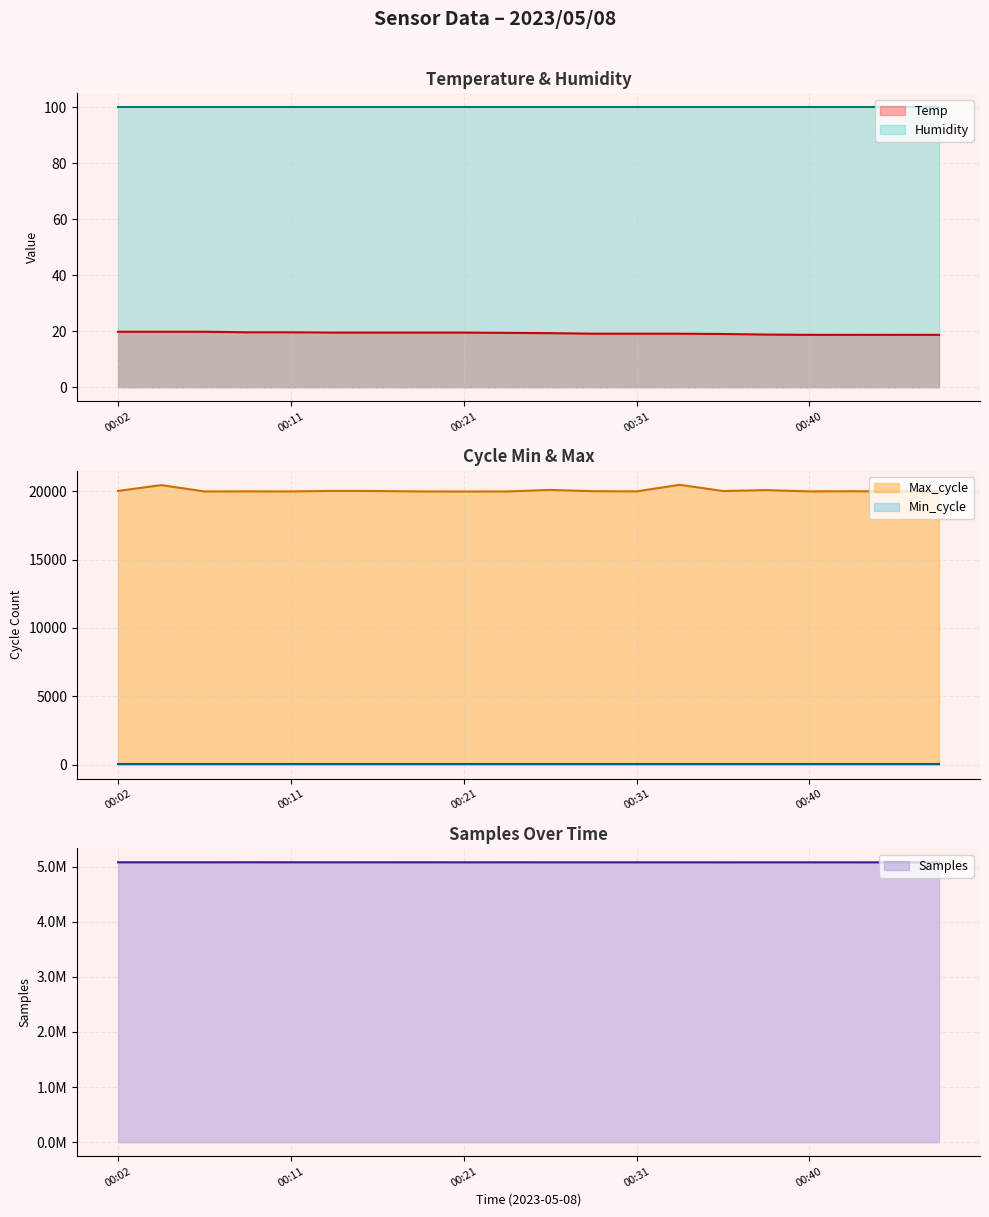

What is the value of the Samples point at the 8th from the left?

5076283.0